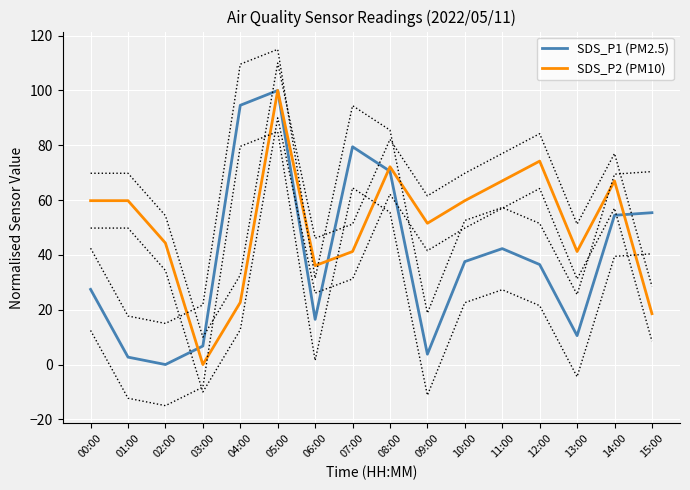

Reading left to right, list all the values displayed in this chart.

SDS_P1 (PM2.5): 00:00=27.4	01:00=2.7	02:00=0.0	03:00=6.8	04:00=94.6	05:00=100.0	06:00=16.5	07:00=79.5	08:00=70.5	09:00=3.8	10:00=37.6	11:00=42.3	12:00=36.5	13:00=10.5	14:00=54.5	15:00=55.4
SDS_P2 (PM10): 00:00=59.8	01:00=59.8	02:00=44.3	03:00=0.0	04:00=22.7	05:00=100.0	06:00=36.1	07:00=41.2	08:00=72.2	09:00=51.5	10:00=59.8	11:00=67.0	12:00=74.2	13:00=41.2	14:00=67.0	15:00=18.6